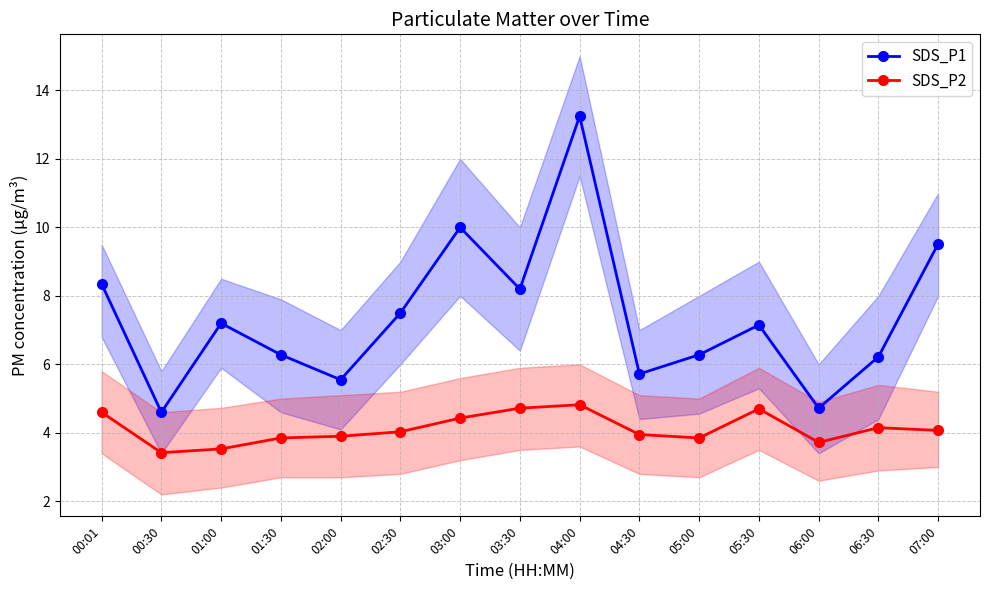

How many lines are shown in the chart?

2